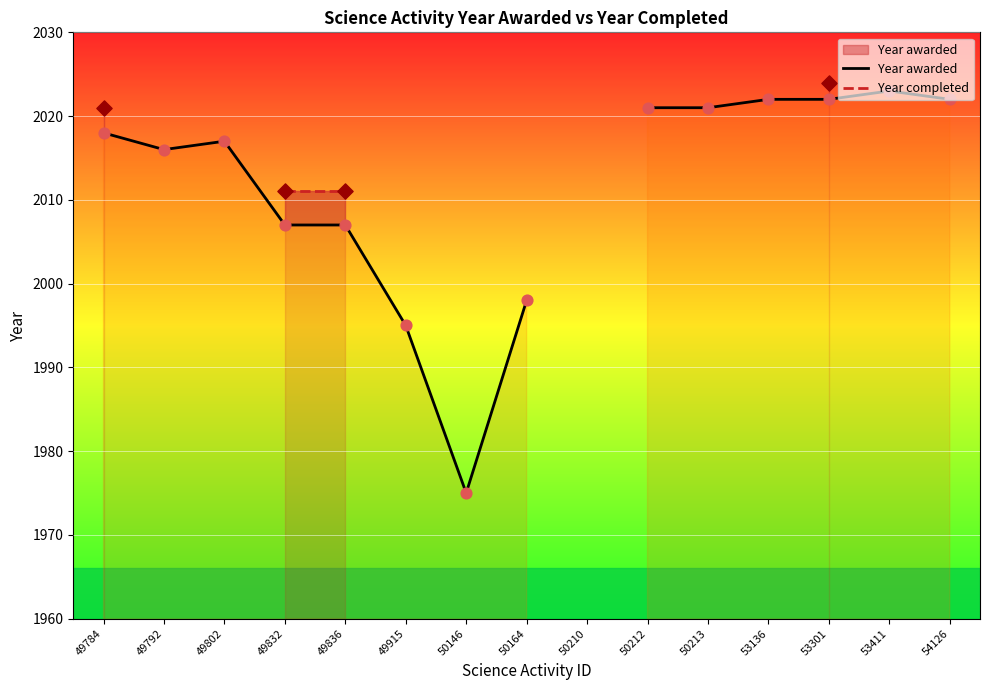

Which series has the widest spread of Y values?

Year awarded